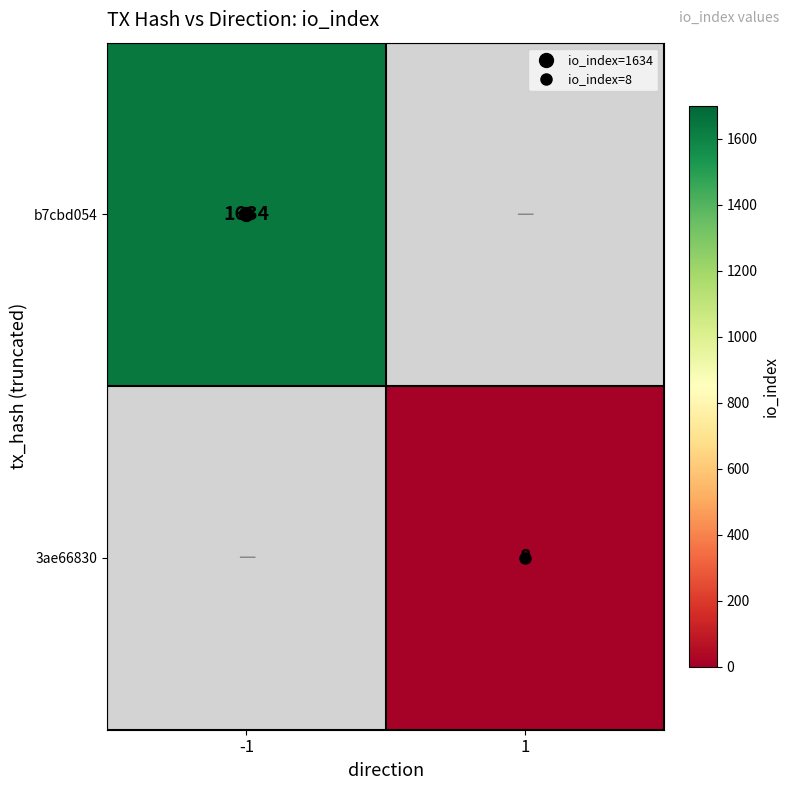

True or false: 3ae66830 has a value of 11.0 at 1.

False